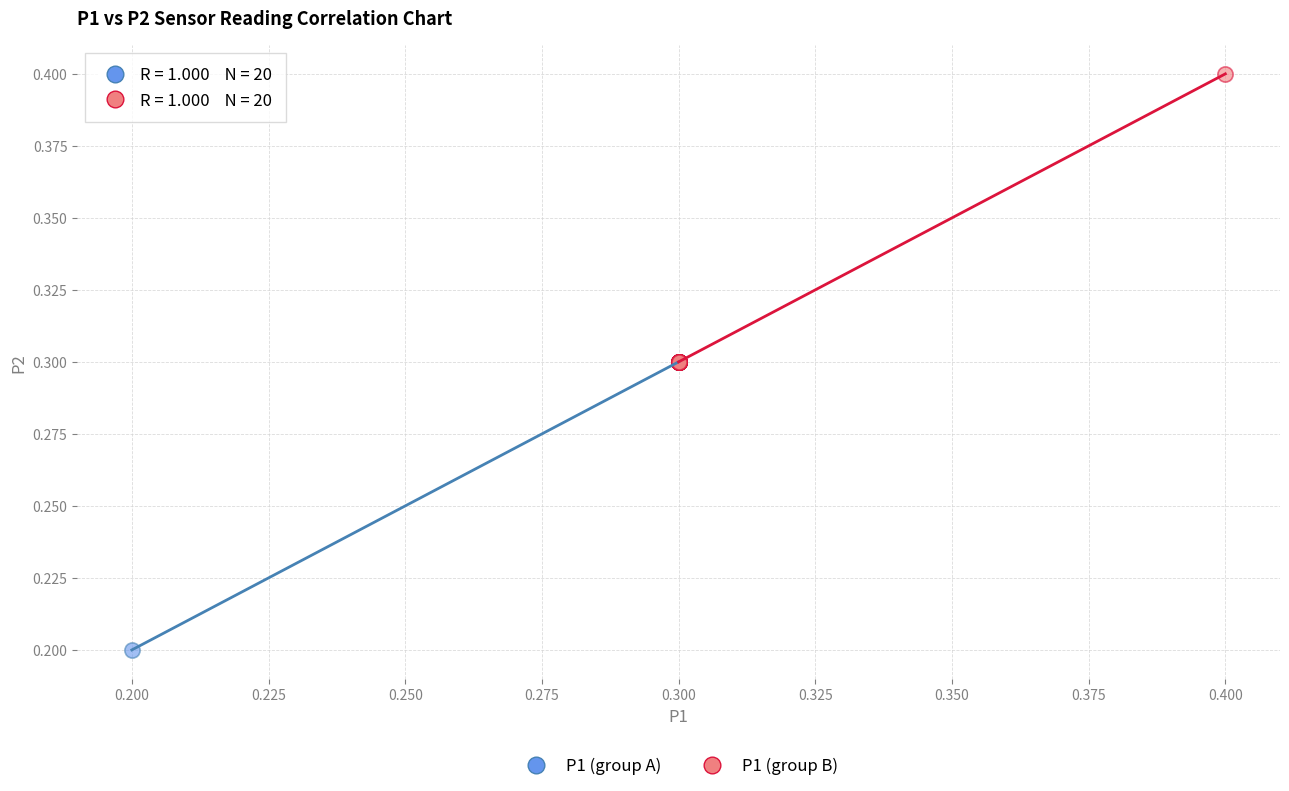

Which series contains the highest Y value?

P1 (group B)